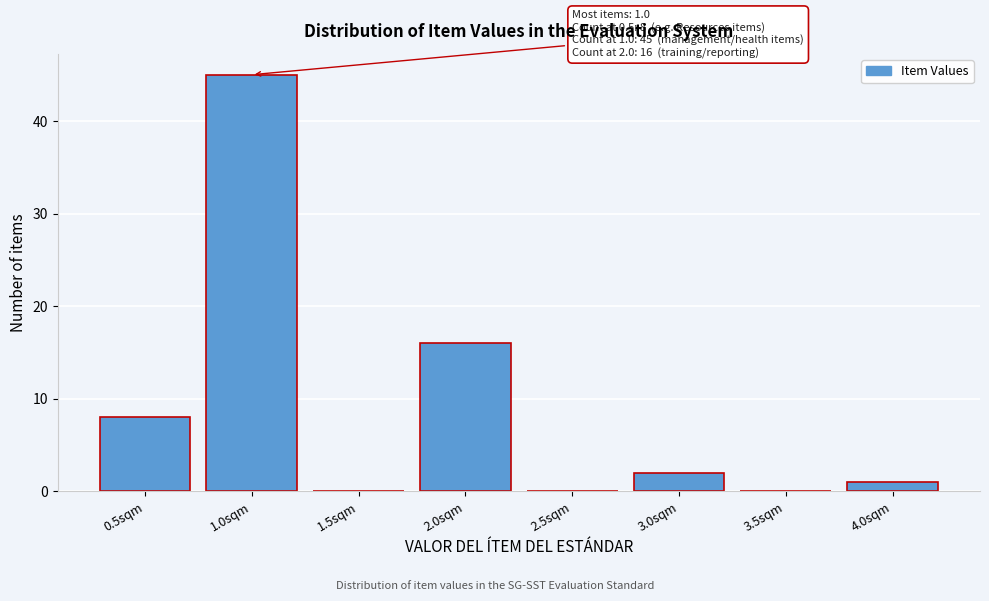

Which range on the x-axis has the tallest bar?

0.75 to 1.25